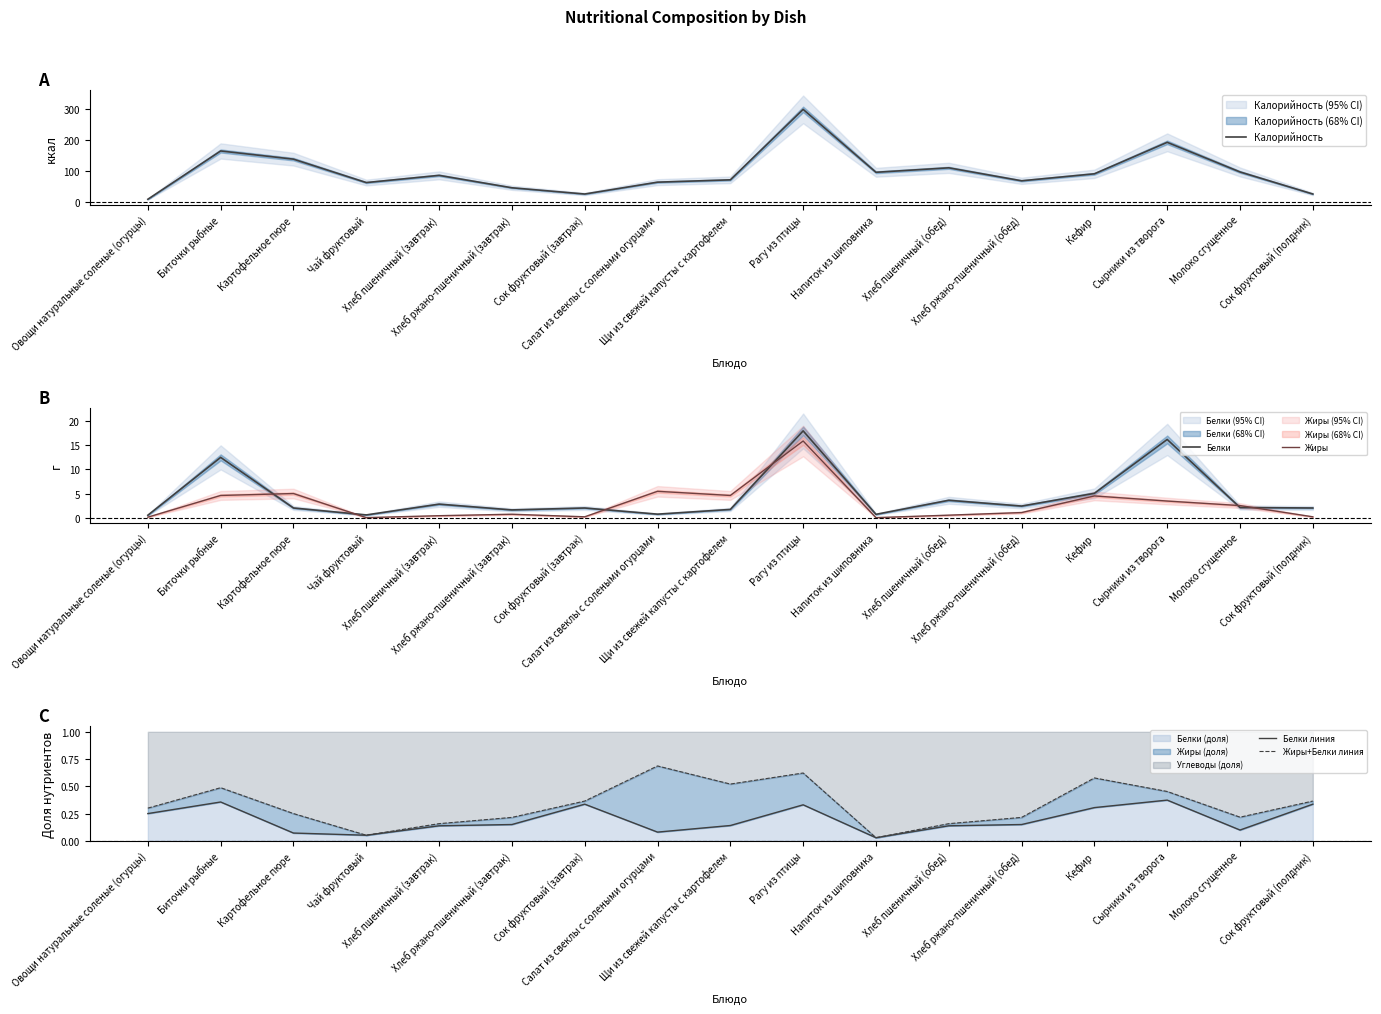

True or false: Белки линия and Жиры+Белки линия intersect in this chart.

False